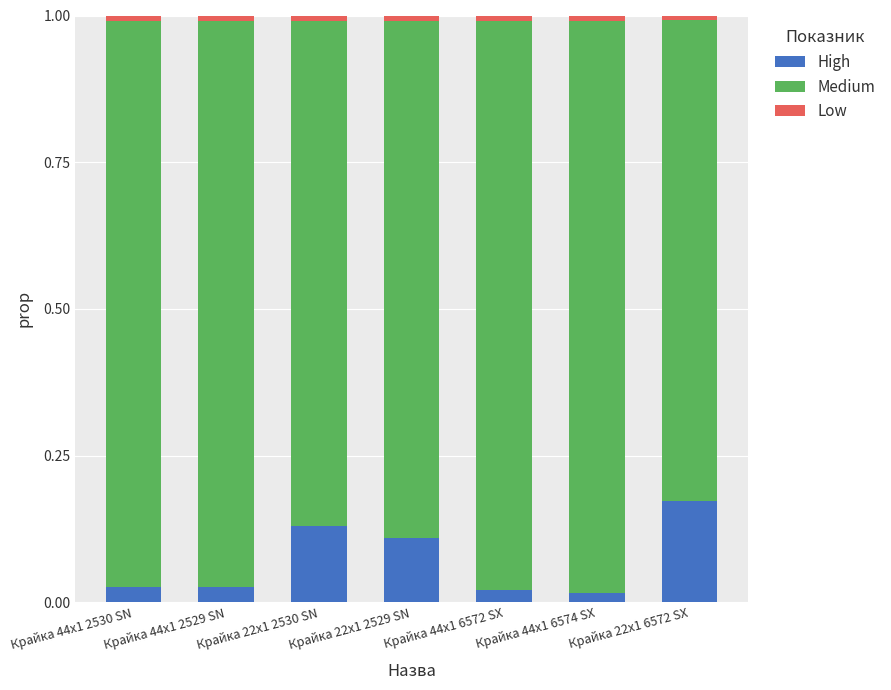

At which label does High reach its peak?

Крайка 22x1 6572 SX